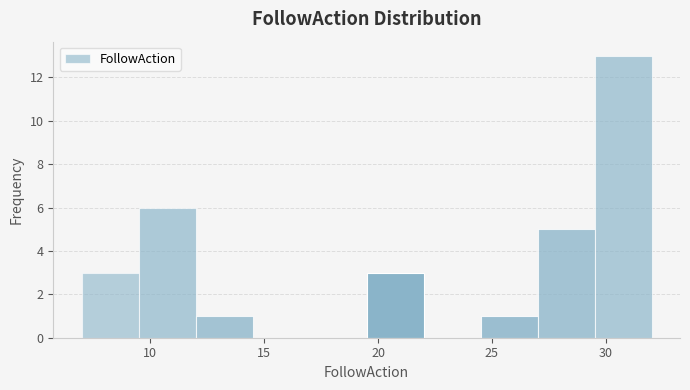

Over which range of the x-axis is the bar tallest?

29.5 to 32.0